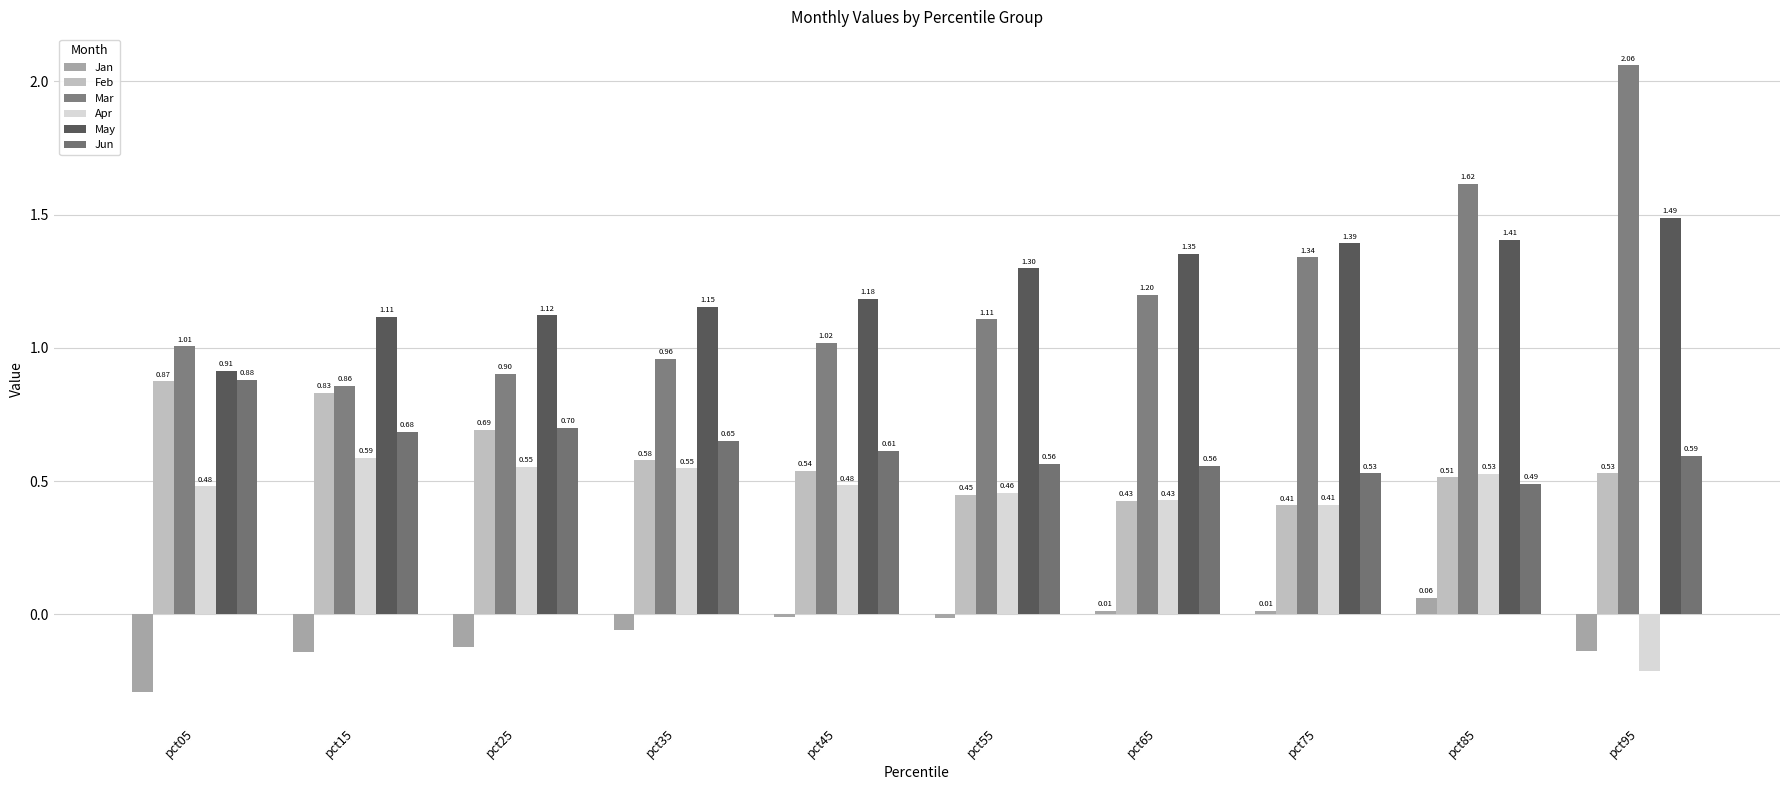

Is it true that Jan equals 0.0 at pct75?

False